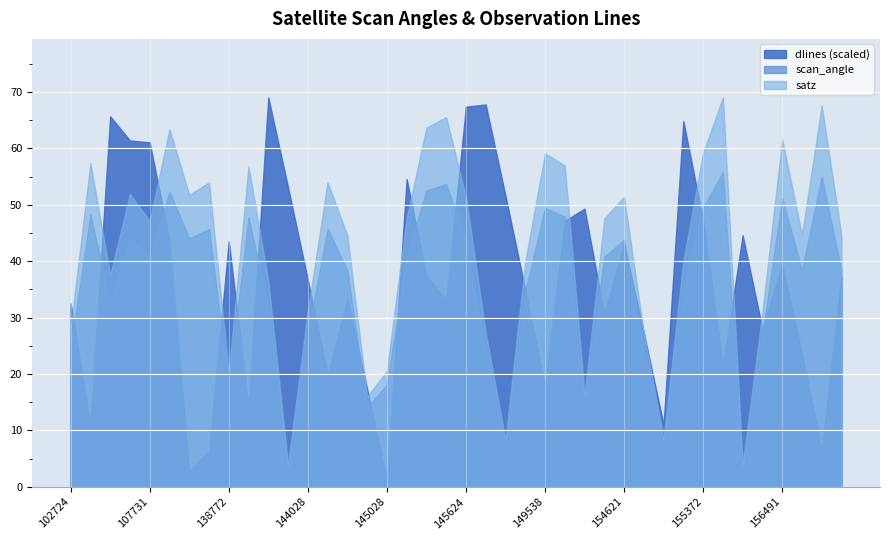

True or false: scan_angle has more than 1 points higher than both neighbors.

True